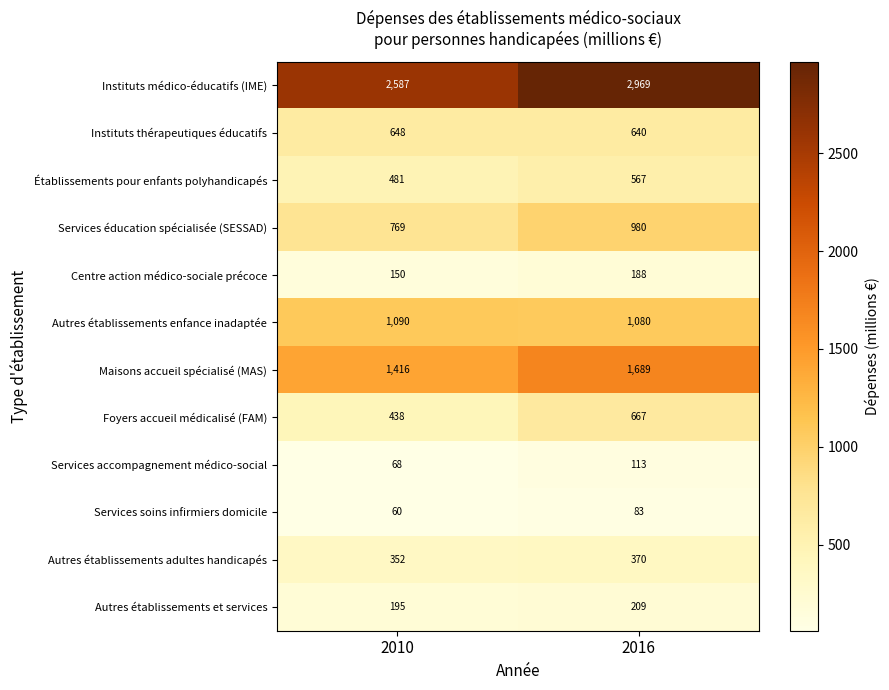

At 2016, list the series in order from largest to smallest.

Instituts médico-éducatifs (IME), Maisons accueil spécialisé (MAS), Autres établissements enfance inadaptée, Services éducation spécialisée (SESSAD), Foyers accueil médicalisé (FAM), Instituts thérapeutiques éducatifs, Établissements pour enfants polyhandicapés, Autres établissements adultes handicapés, Autres établissements et services, Centre action médico-sociale précoce, Services accompagnement médico-social, Services soins infirmiers domicile